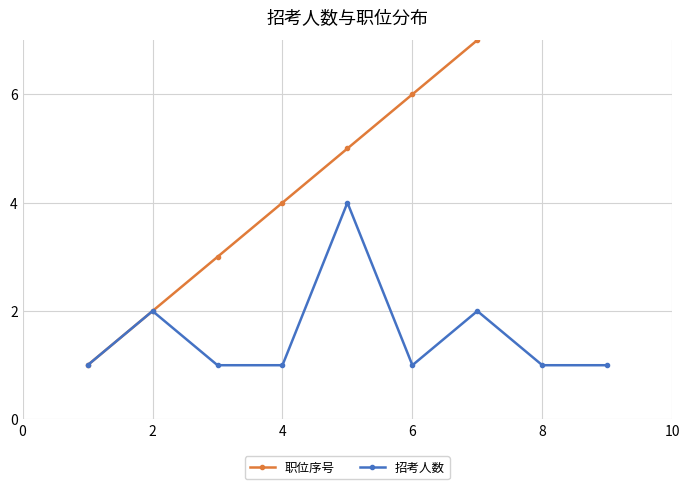

True or false: 招考人数 has more than 1 interior local peaks.

True